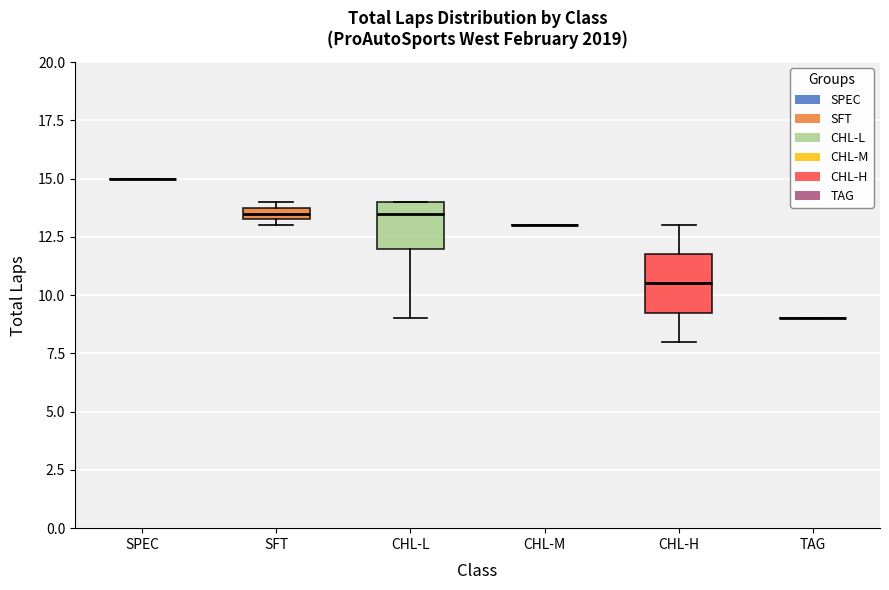

Comparing the boxes themselves (not the whiskers), which one is the tallest?

CHL-H